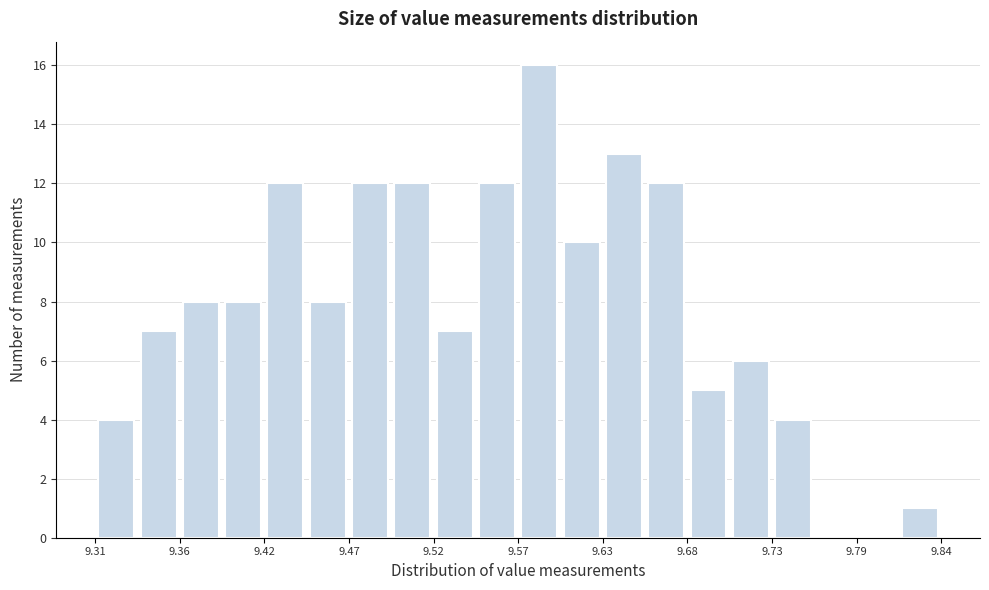

Read against the x-axis, roughly where is the centre of the tallest bar?

9.59